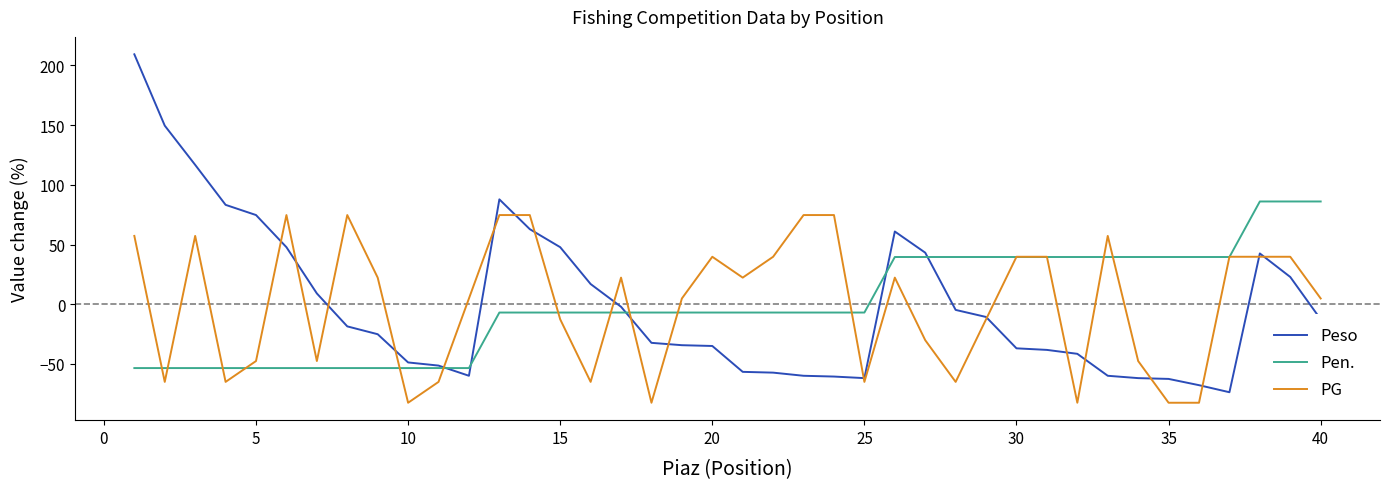

Which series has the widest spread of values?

Peso